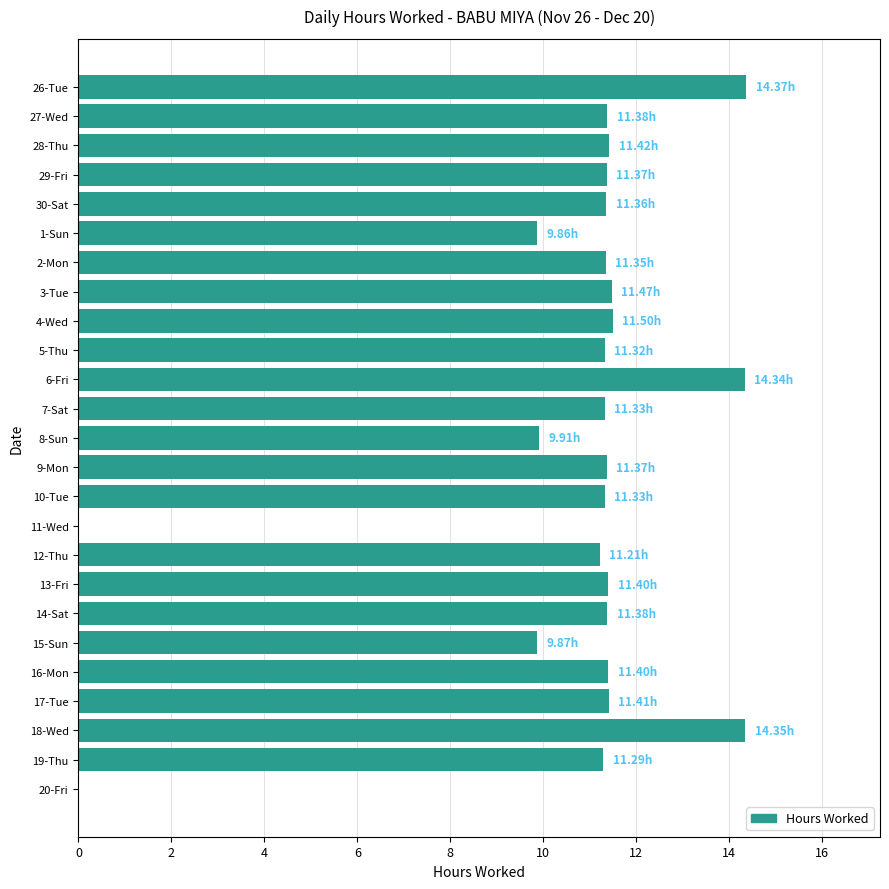

Approximately how many times larger is the value at 26-Tue compared to 5-Thu?

1.3